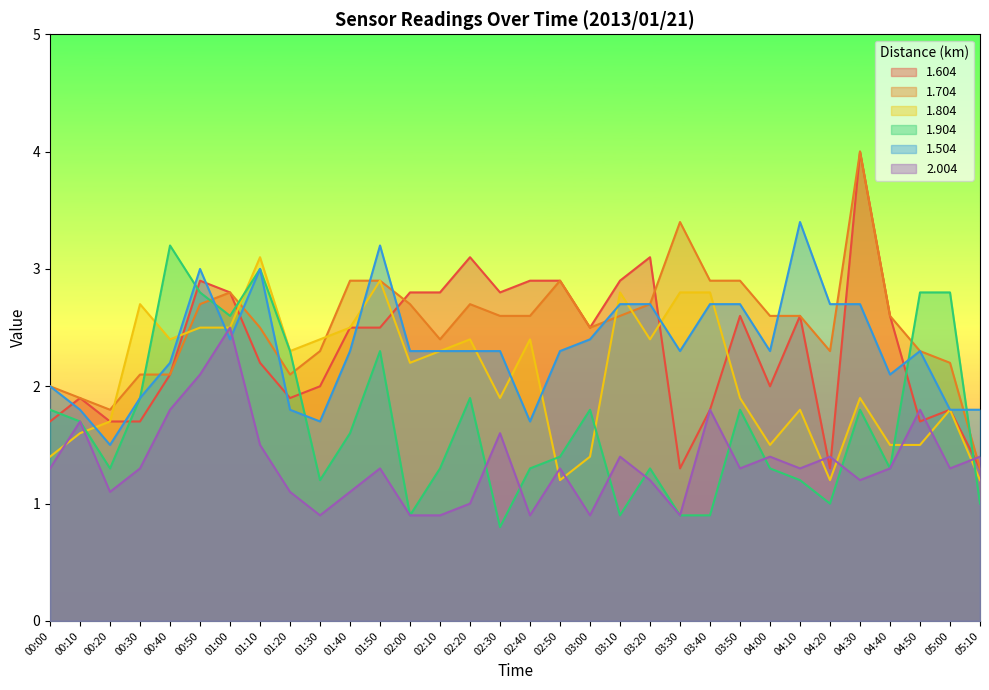

Where do 2.004 and 1.504 first cross each other?

00:50 and 01:00